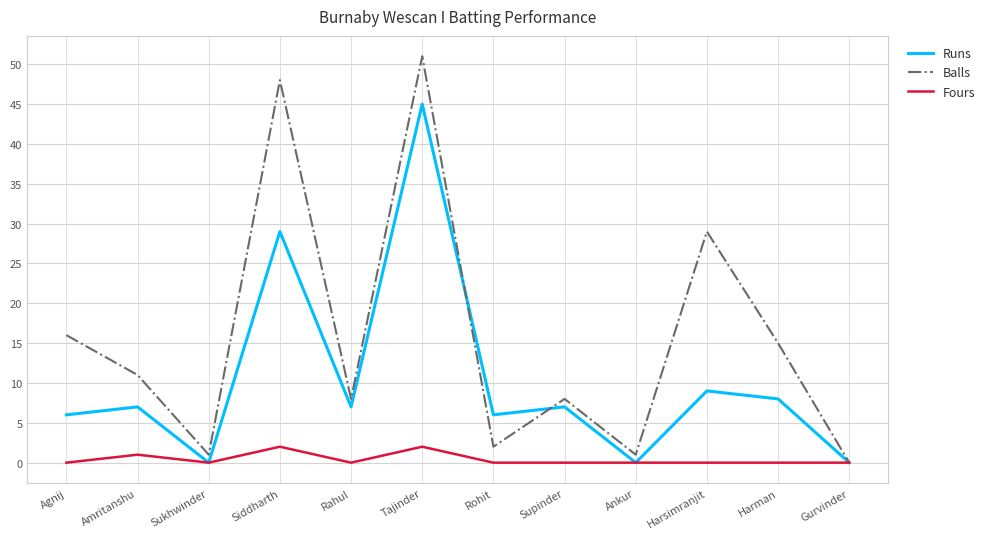

In Balls, how many points are lower than both neighbors (excluding endpoints)?

4